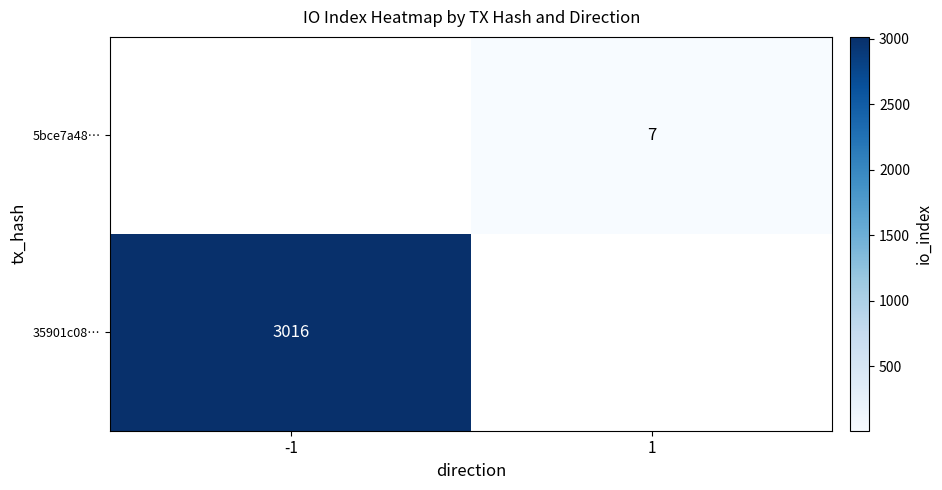

The 35901c08… series shows 3016 at -1. True or false?

True